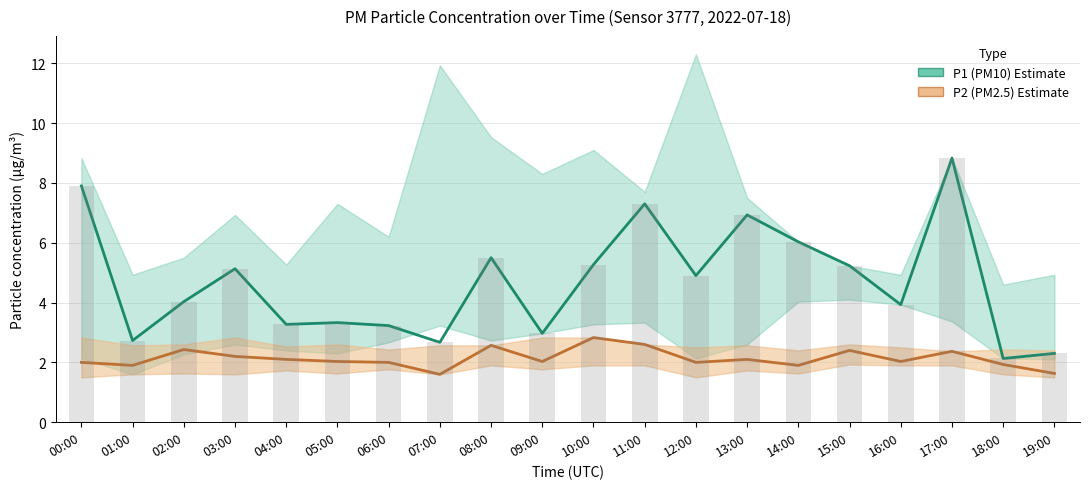

At which label is P1 (PM10) Estimate closest to 5?

12:00